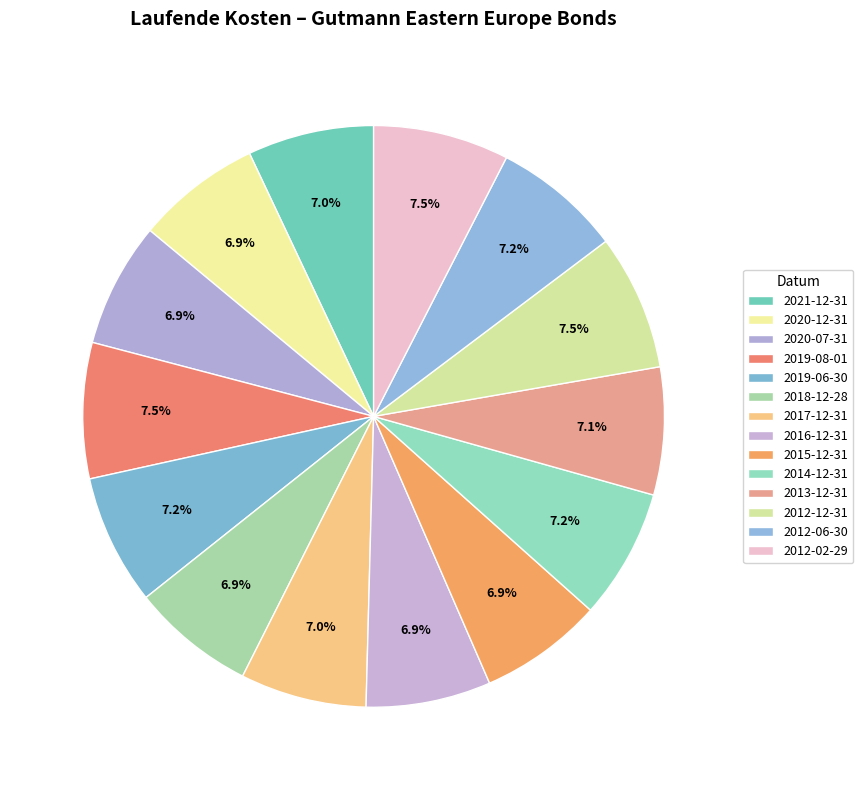

To the nearest percent, what percentage of the pie is 2017-12-31?

7%